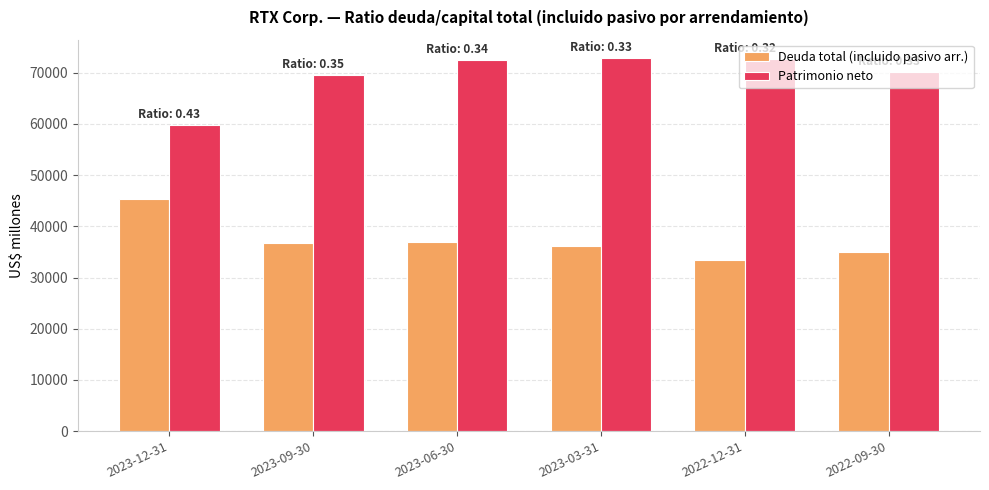

Which series has the largest total across all categories?

Patrimonio neto